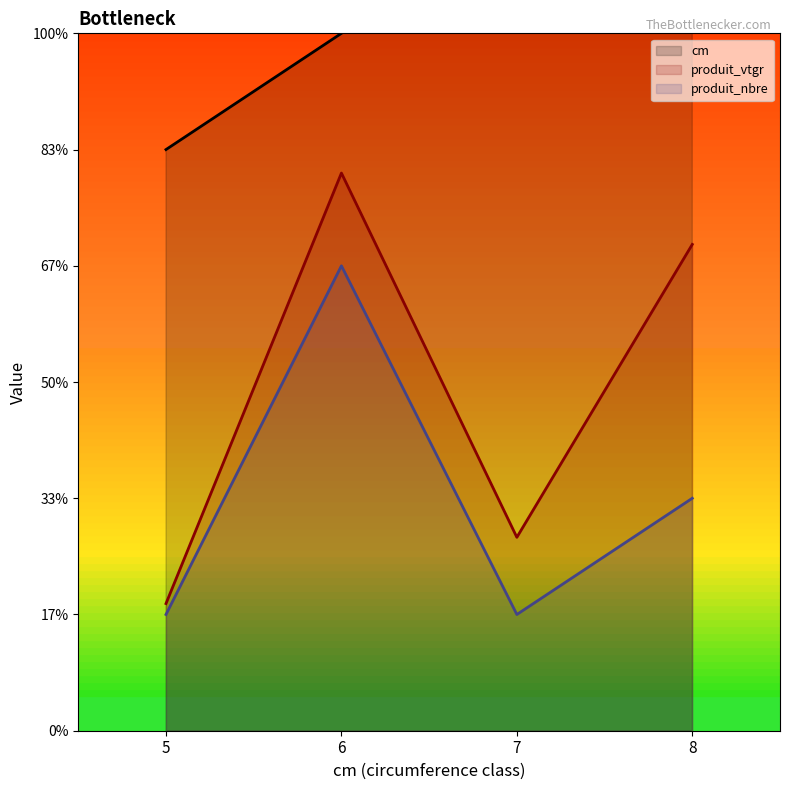

True or false: cm has a value of 3.1 at 5.

False